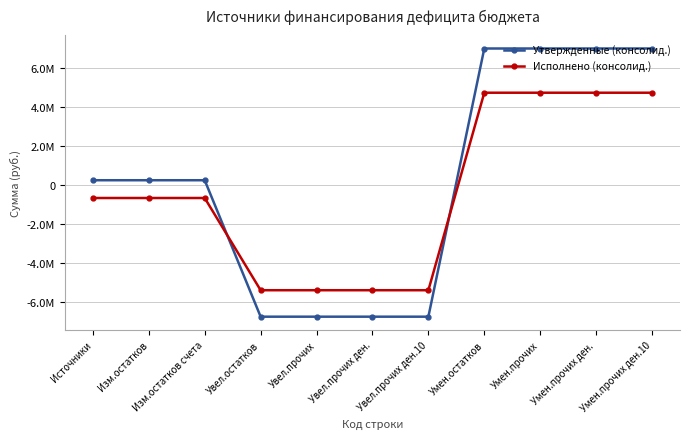

Is this an area chart (filled region under the line)?

No